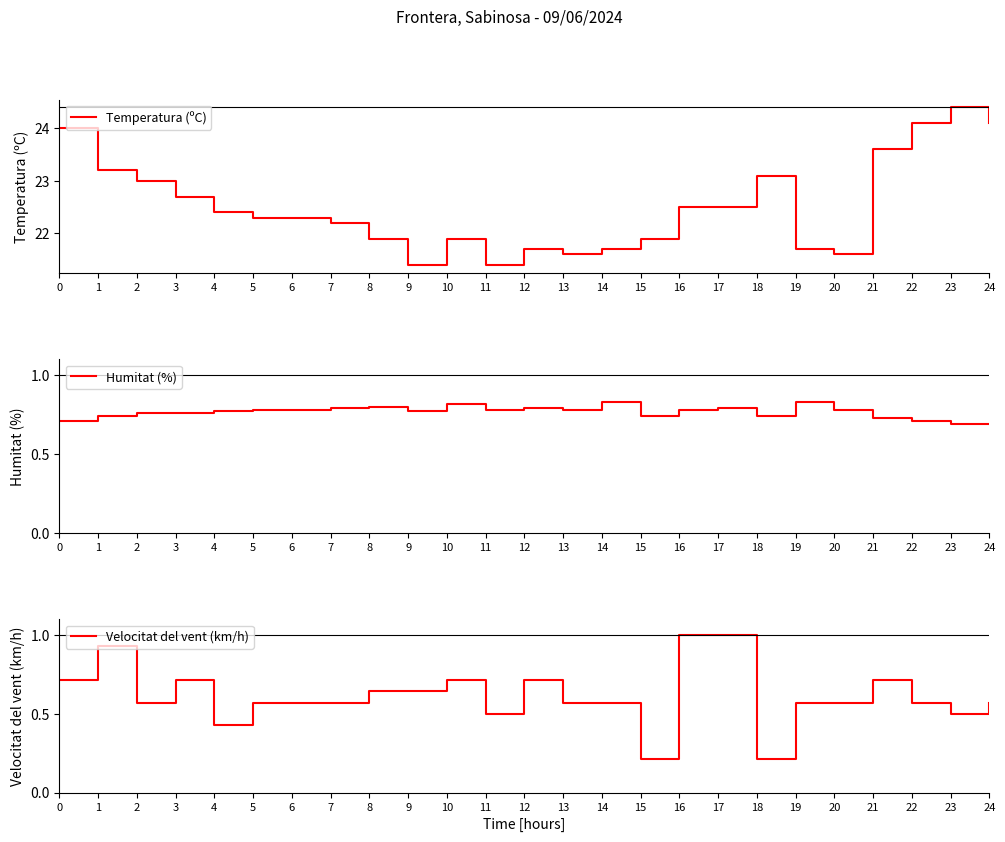

At how many categories does at least one series exceed 17?

25